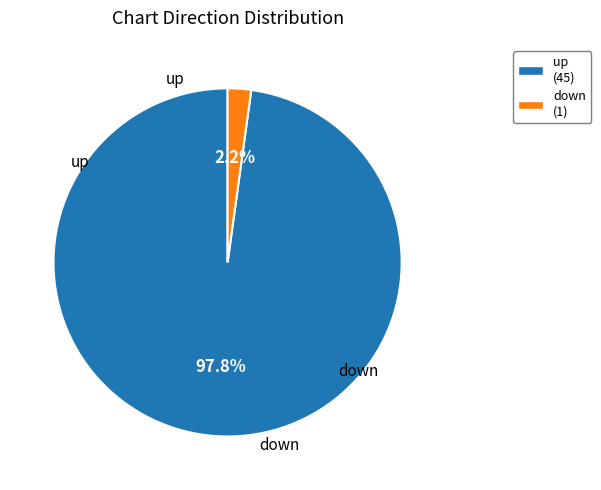

True or false: down accounts for 8% of the total.

False